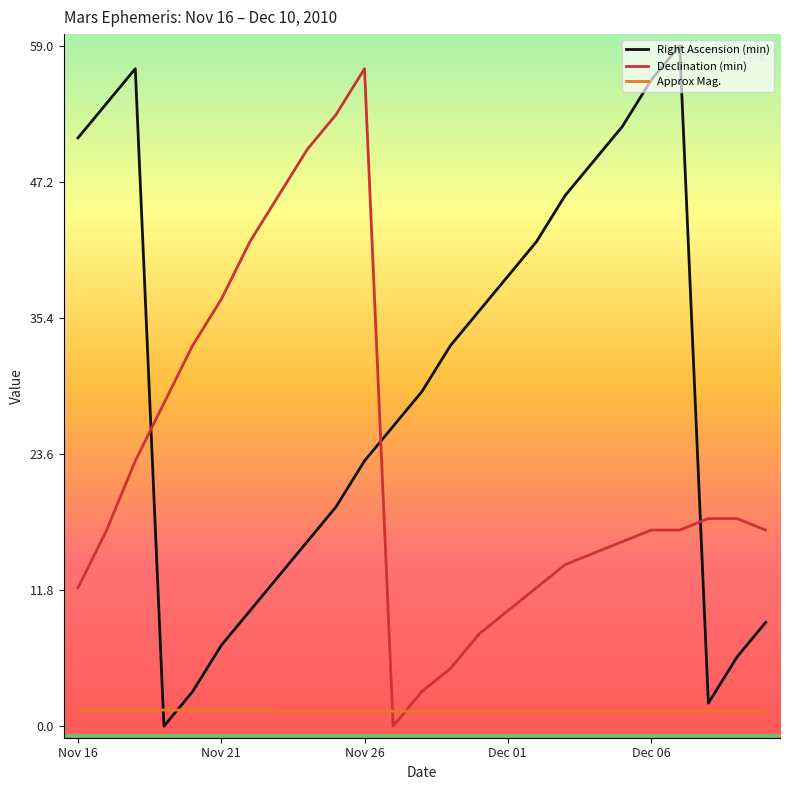

What is the difference between the maximum and minimum values in the Declination (min) series?

57.0